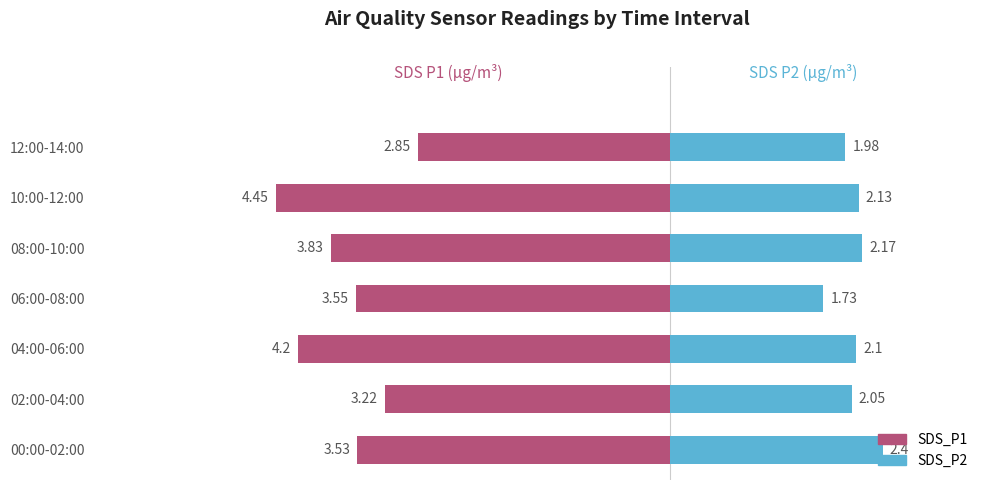

How many groups of bars are there?

7